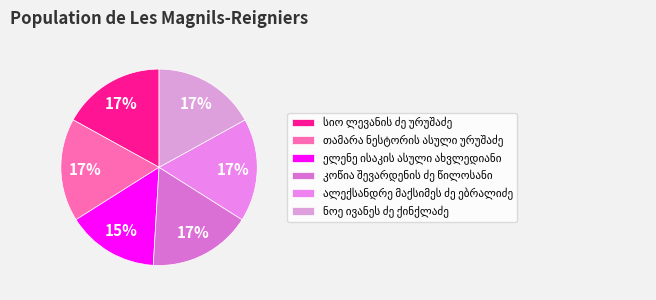

To the nearest percent, what percentage of the pie is ნოე ივანეს ძე ქინქლაძე?

17%